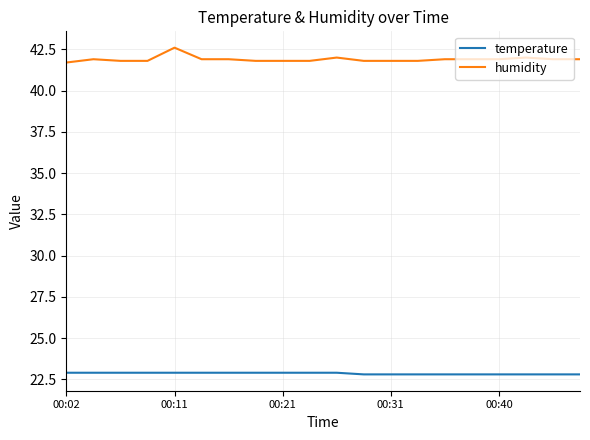

List the series in order of their peak value, highest first.

humidity, temperature